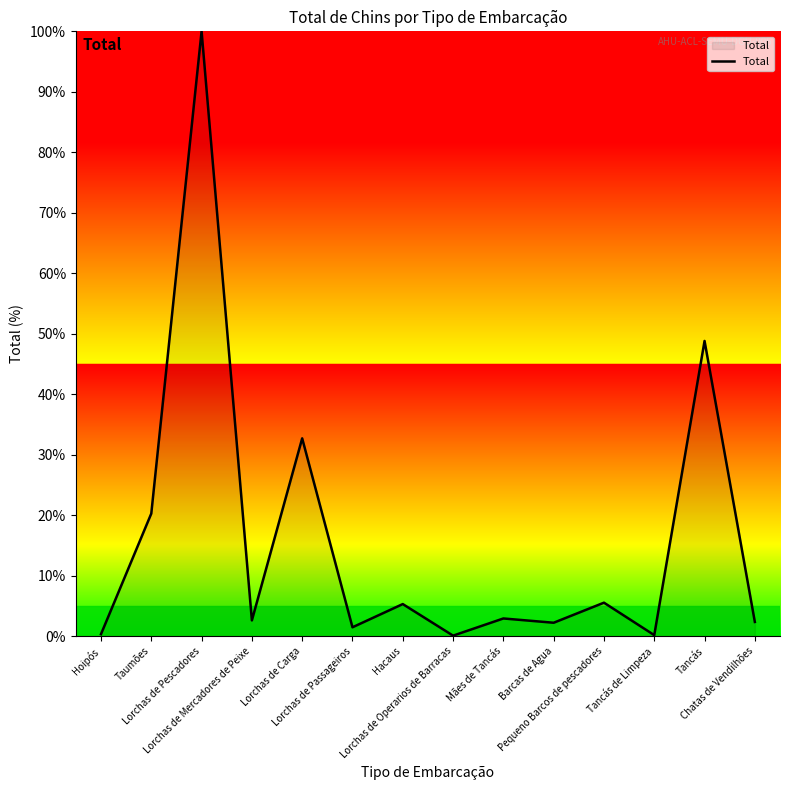

What is the difference between the maximum and minimum values?

99.9